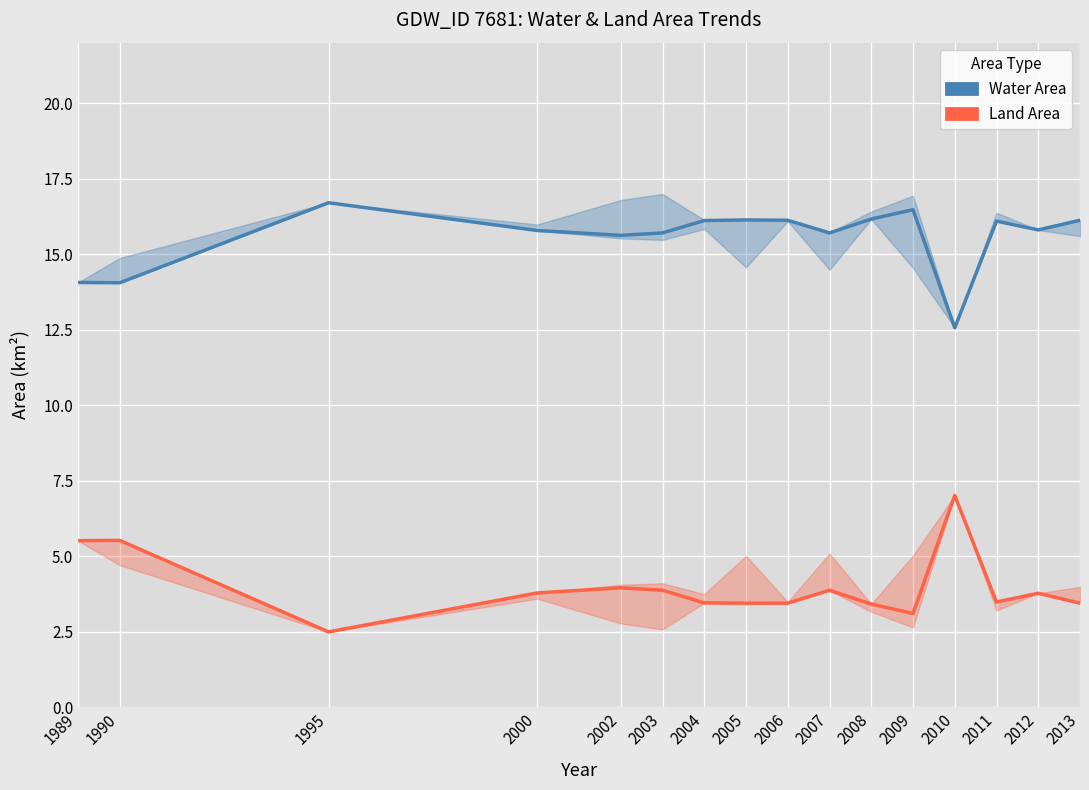

Count the number of data series in this chart.

2